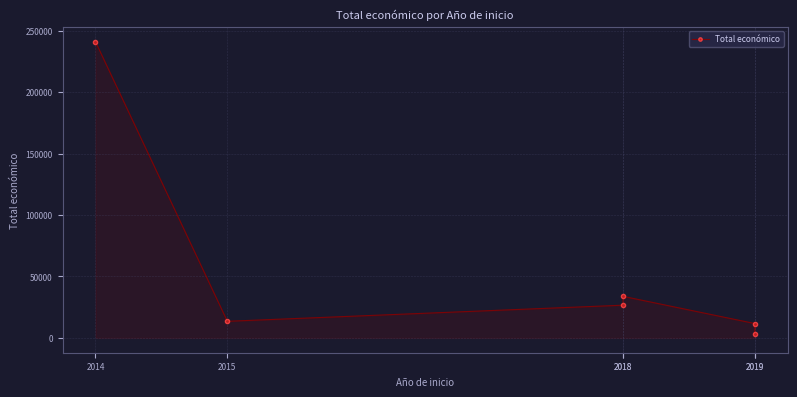

Read the value at 2014.

241035.0